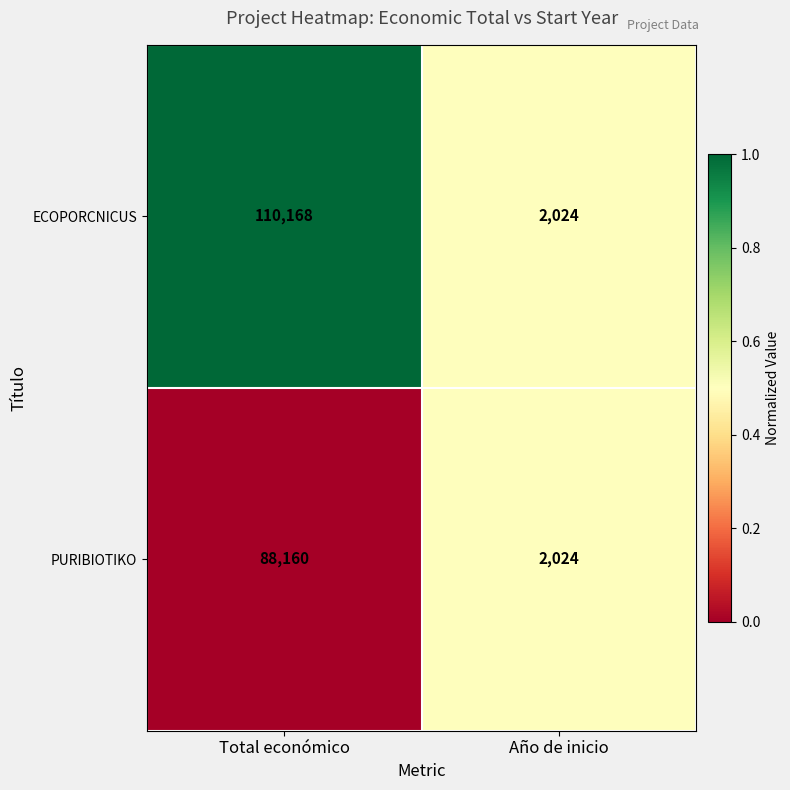

What is the smallest value displayed?

2024